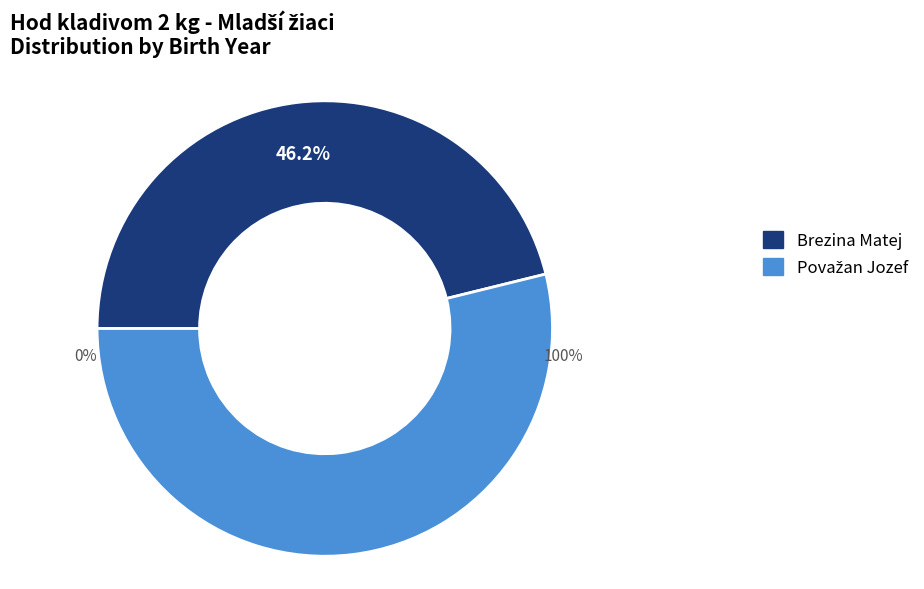

Which slice is the smallest?

Brezina Matej